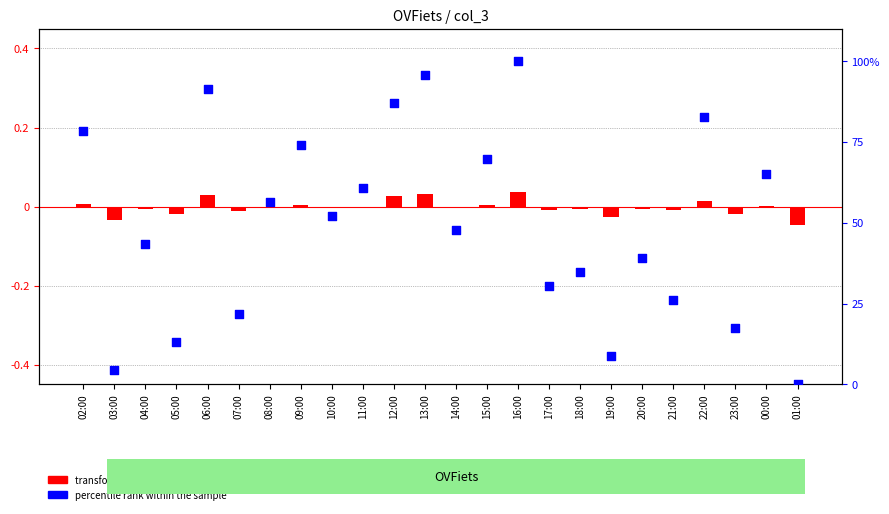

Which series has the largest Y range (max minus min)?

percentile rank within the sample